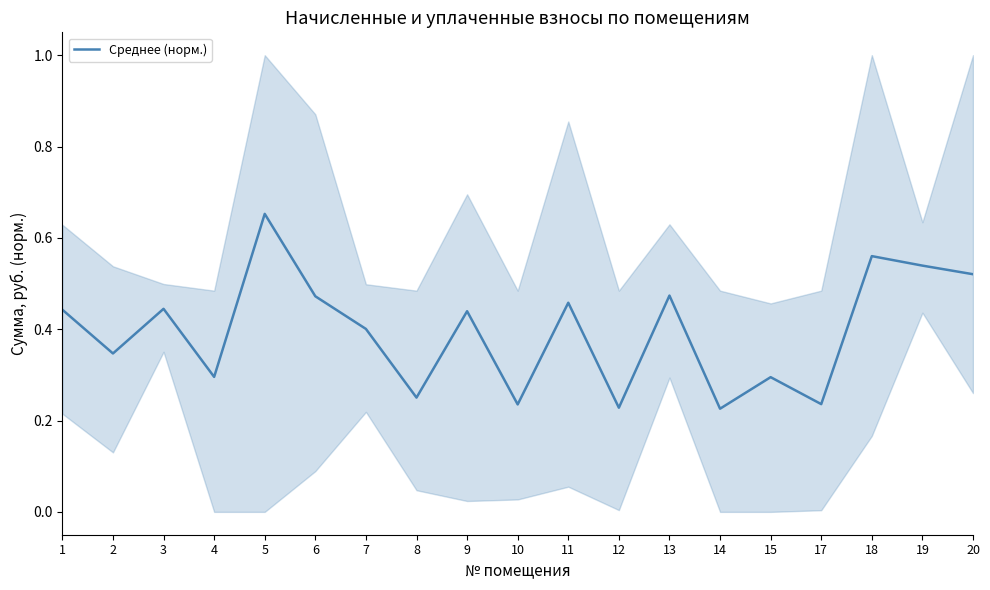

Reading right to left, extract all data points from this chart.

20=0.5	19=0.5	18=0.6	17=0.2	15=0.3	14=0.2	13=0.5	12=0.2	11=0.5	10=0.2	9=0.4	8=0.3	7=0.4	6=0.5	5=0.7	4=0.3	3=0.4	2=0.3	1=0.4